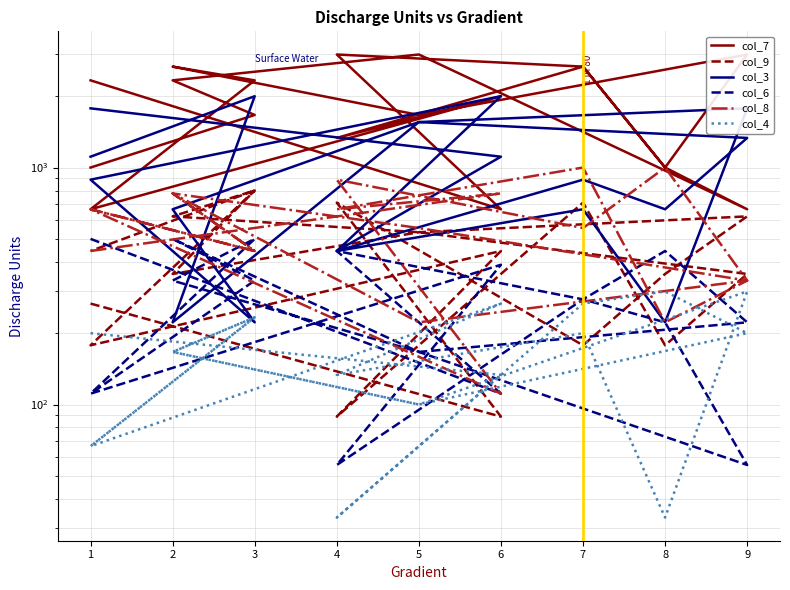

In col_6, how many points are lower than both neighbors (excluding endpoints)?

5